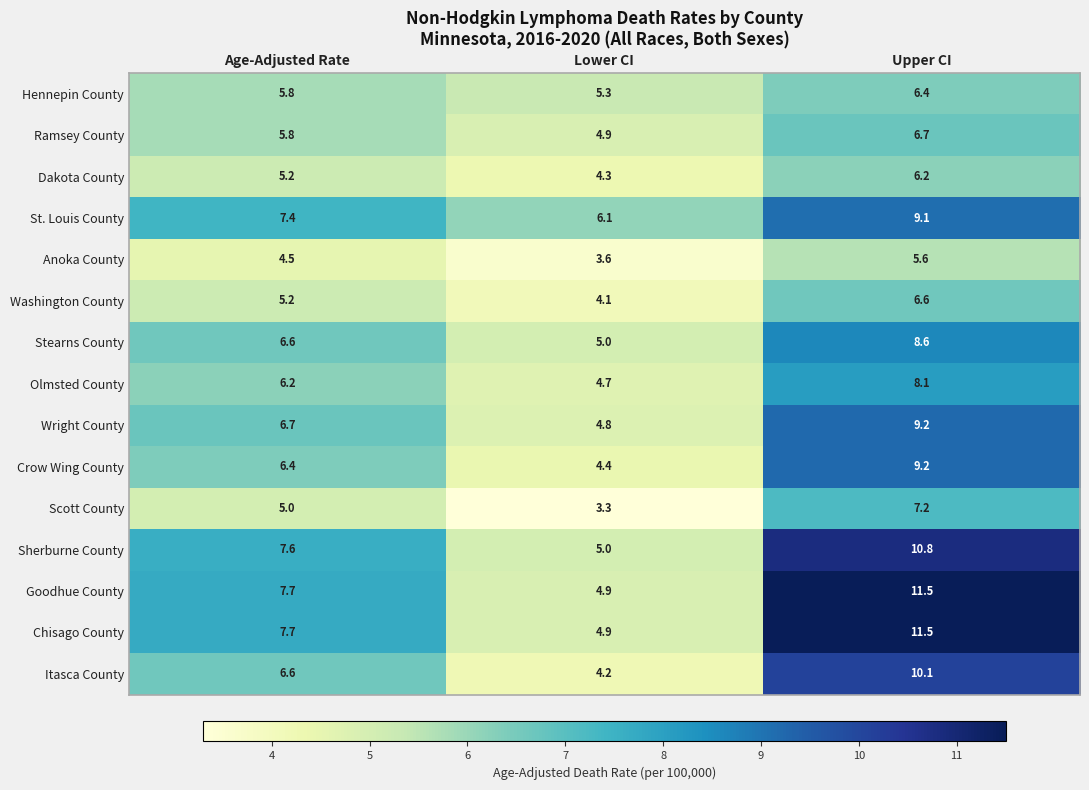

Is the value of Wright County at Lower CI greater than the value of Olmsted County at Upper CI?

No